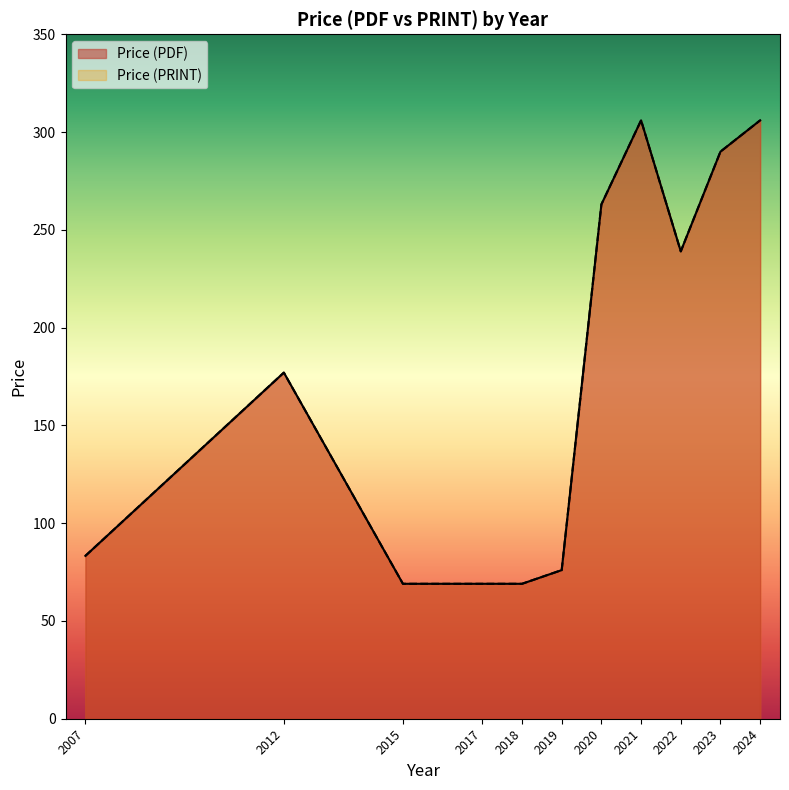

What is the minimum value for Price (PRINT)?

43.0